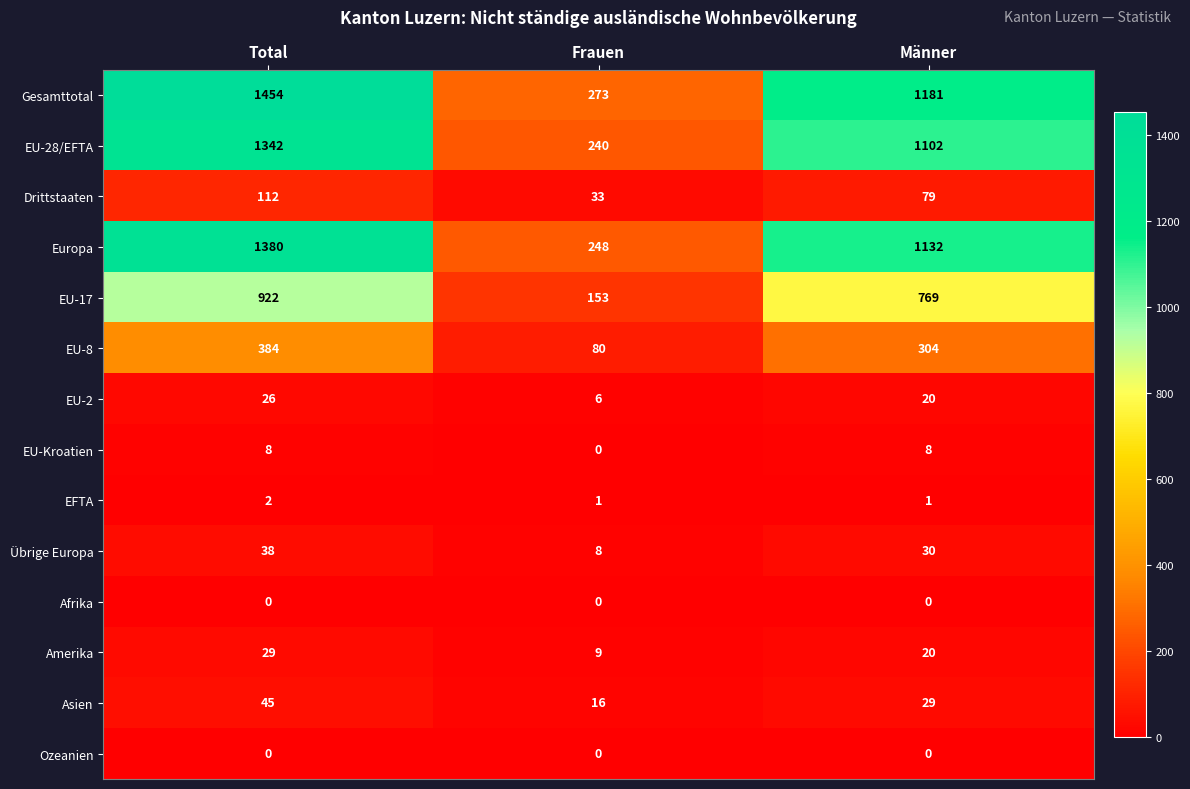

At which category is the sum across all series the highest?

Total